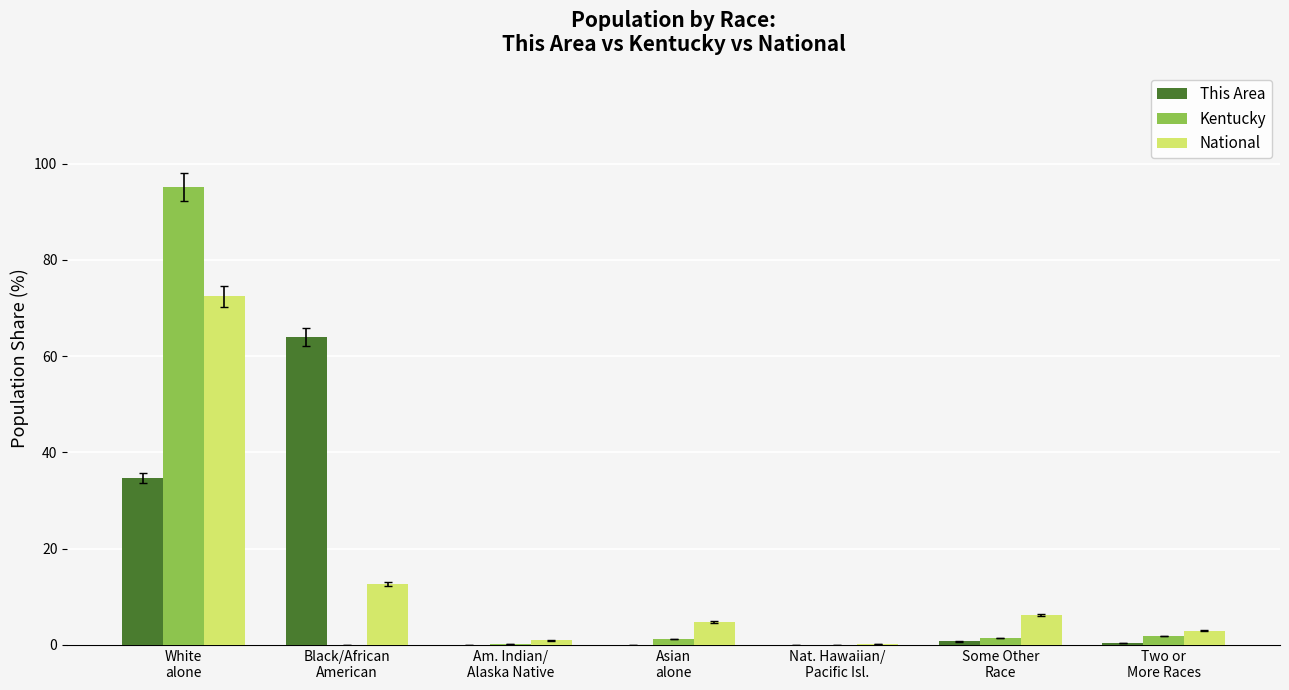

What is the maximum value for Kentucky?

95.2